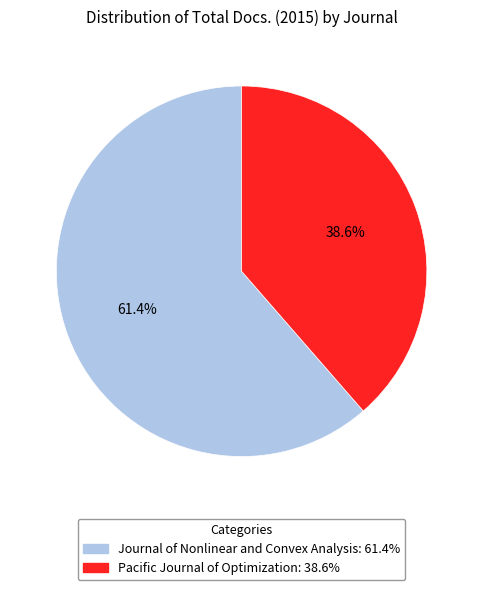

Does Pacific Journal of Optimization represent more than half of the total?

No